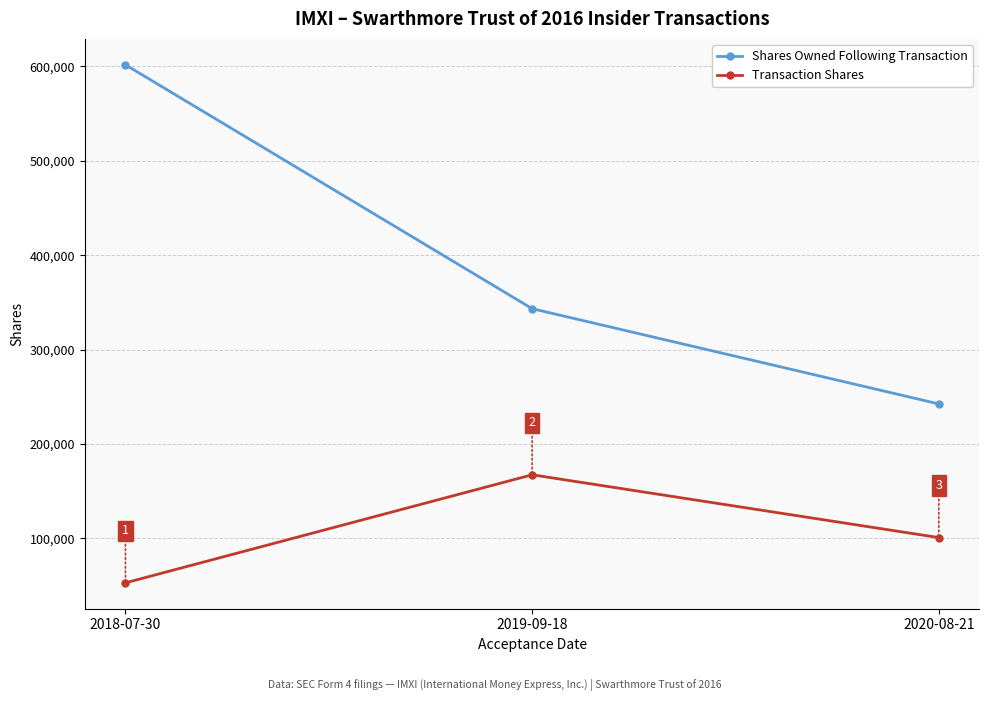

Is it true that Shares Owned Following Transaction equals 242471 at 2020-08-21?

True